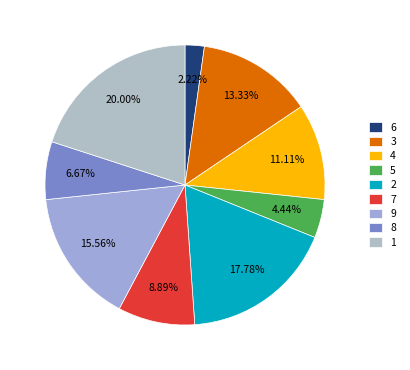

To the nearest percent, what is the difference between the 8 and 4 slice percentages?

4%